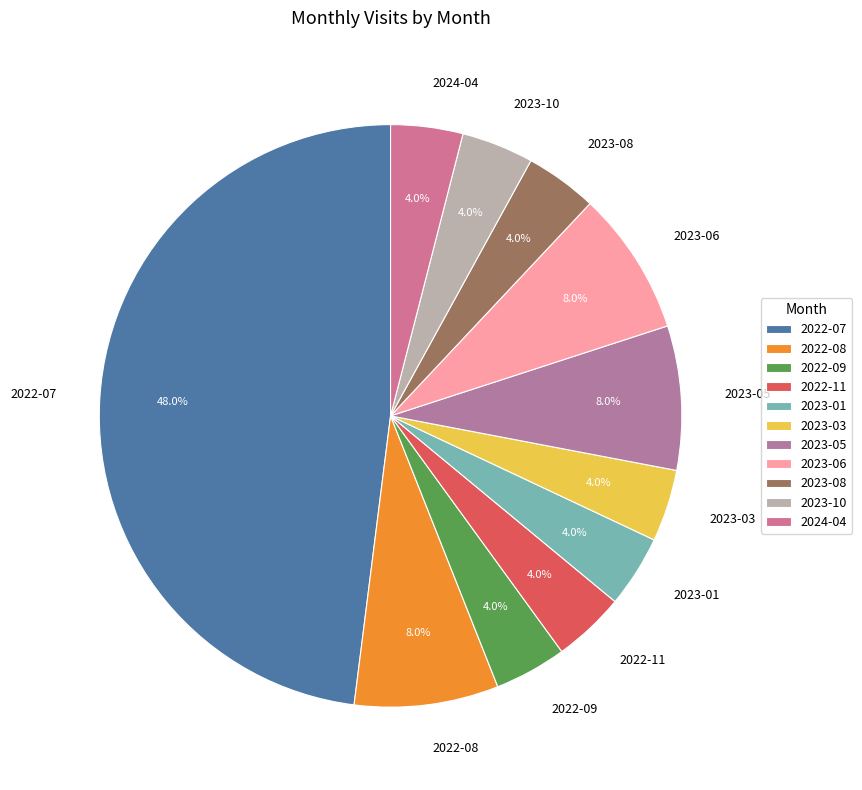

What is the largest slice in the pie chart?

2022-07